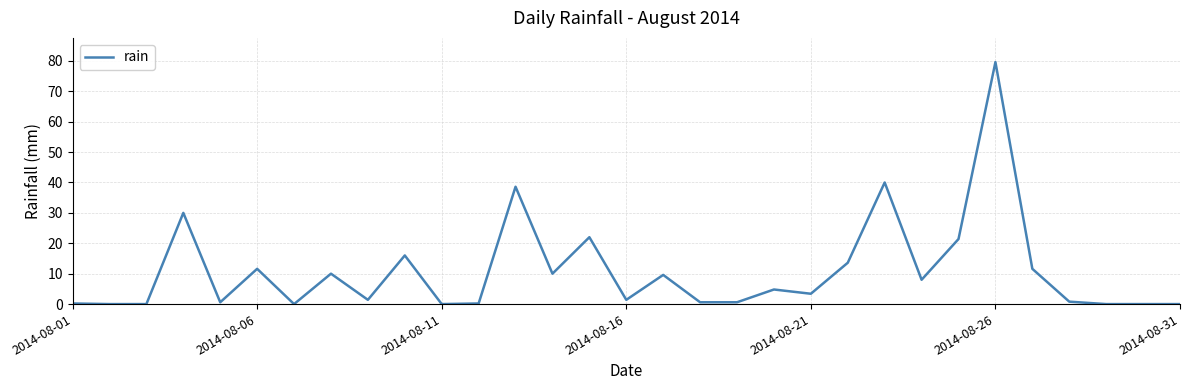

How many series are shown in this chart?

1